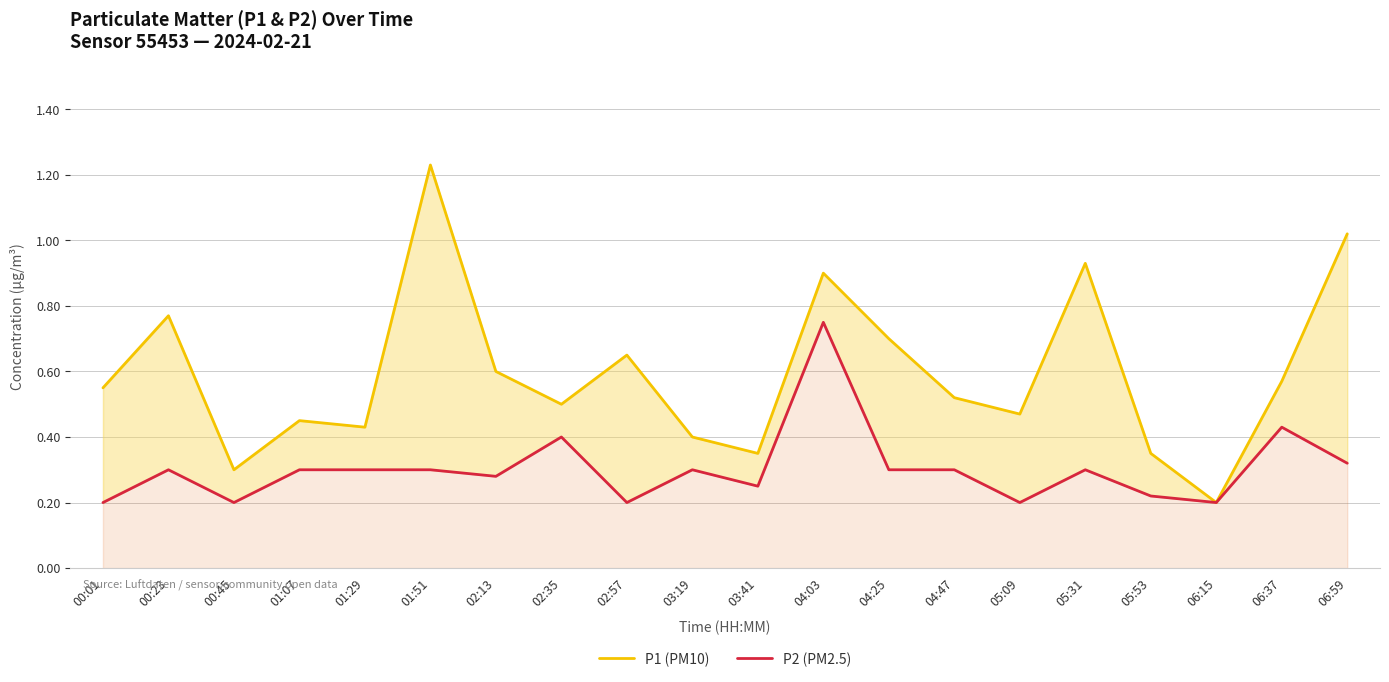

Where is the first local maximum for P1 (PM10)?

00:23